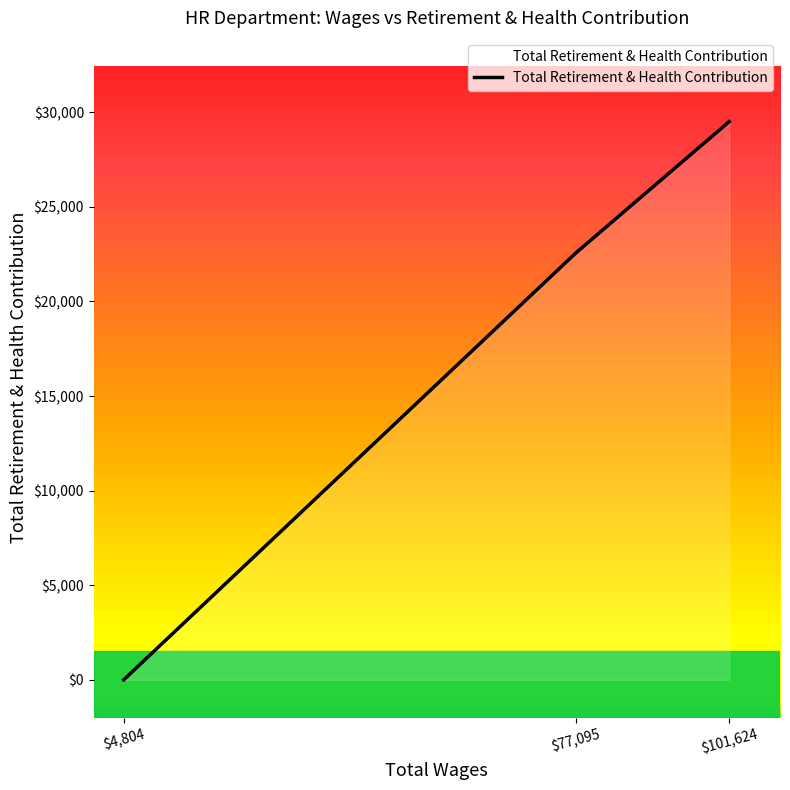

What is the difference between the maximum and minimum values?

29508